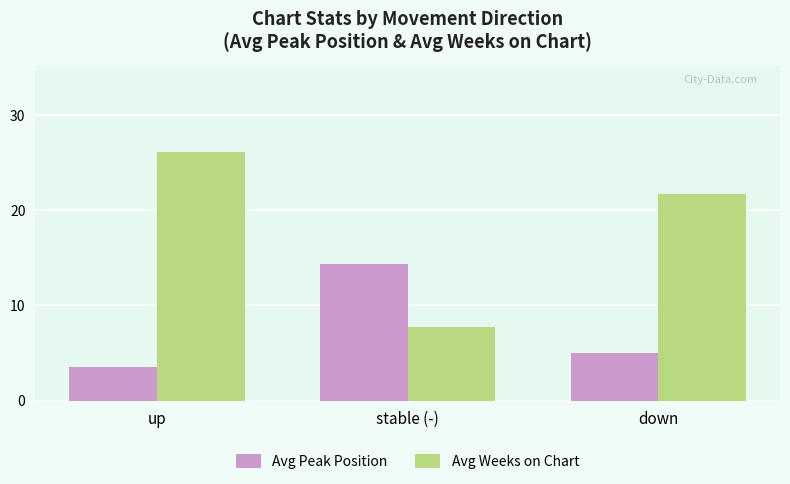

Are the bars grouped side by side (vs. stacked)?

Yes